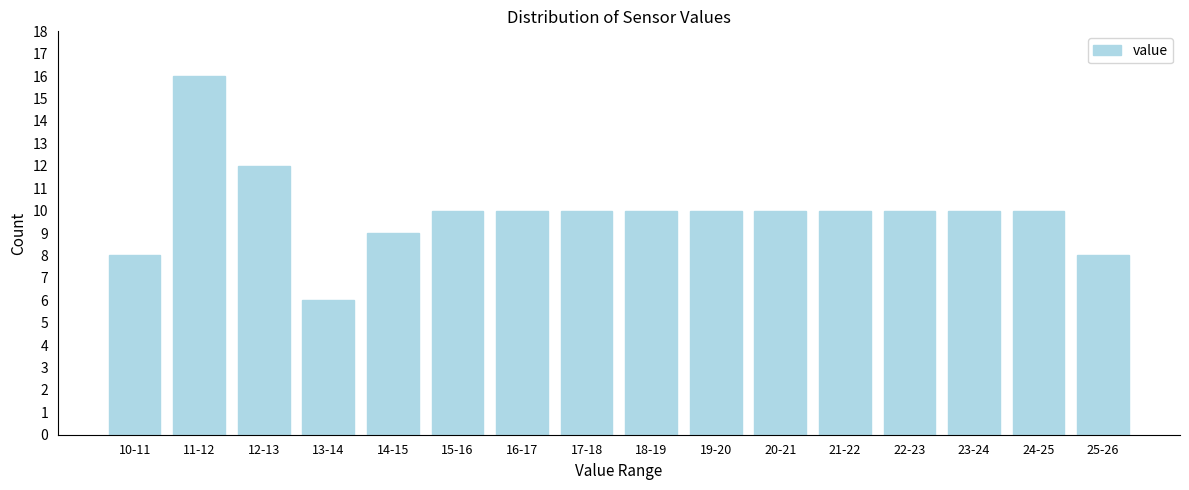

Reading left to right, extract all data points from this chart.

8	16	12	6	9	10	10	10	10	10	10	10	10	10	10	8